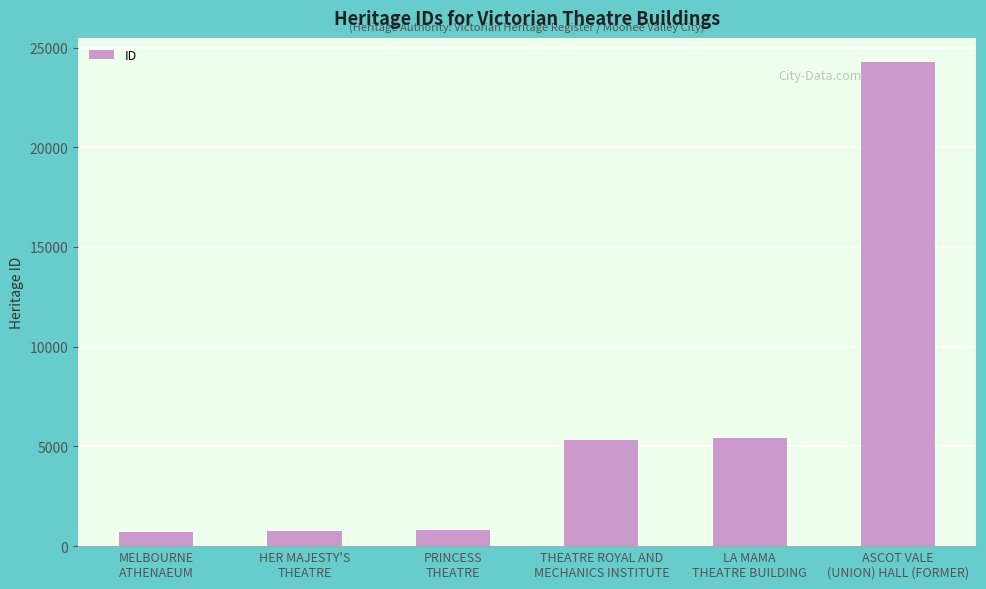

What is the change in value from MELBOURNE
ATHENAEUM to PRINCESS
THEATRE?

+79